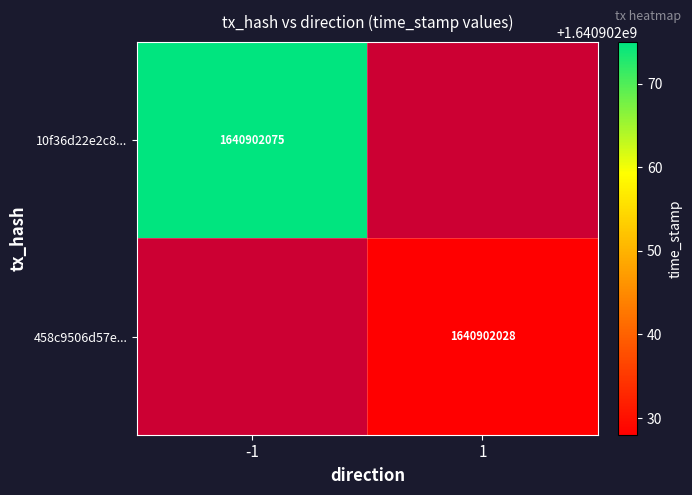

Which series has the largest total across all categories?

10f36d22e2c8d28e9e4eb4bfa5e3240610f5e4d